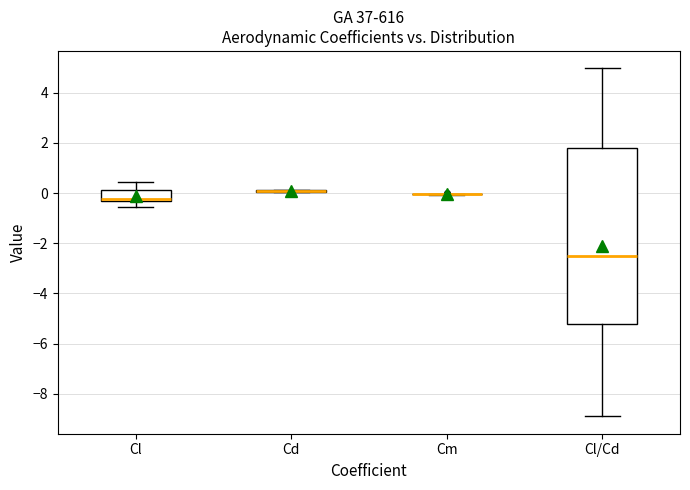

Reading left to right, read every box against the y-axis: the position of its median line, the range the box covers, and the ends of its whiskers. The values are not printed on the chart, so give them approximately, as read against the axis.

Cl: median -0.2 (drawn on the box's lower edge), box -0.4 to 0.2, whiskers -0.6 to 0.4
Cd: box collapsed to a line at 0.0, whiskers 0.0 to 0.2
Cm: box collapsed to a line at 0.0, whiskers 0.0 to 0.0
Cl/Cd: median -2.6, box -5.2 to 1.8, whiskers -8.8 to 5.0